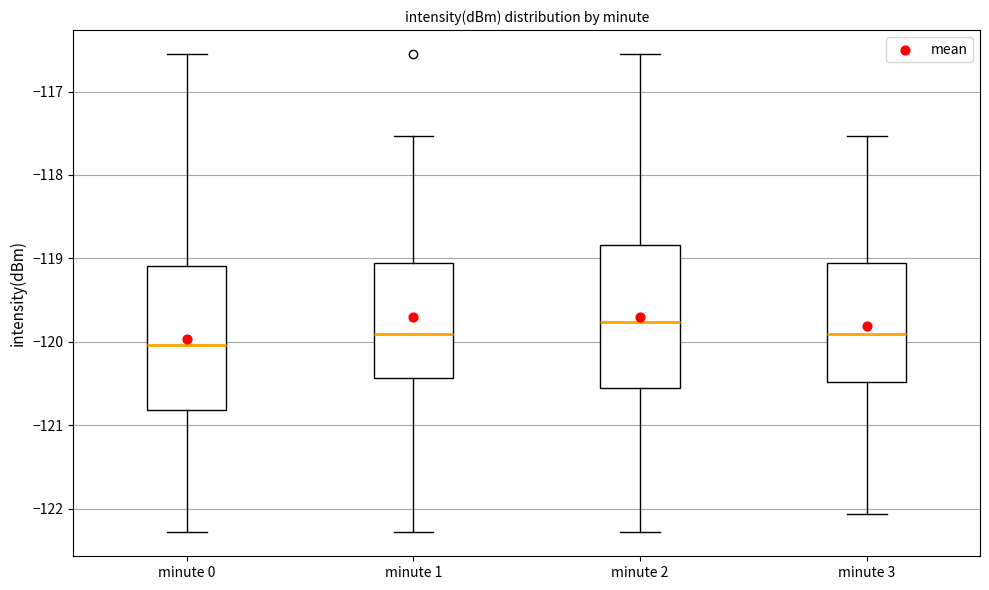

Which box has the lowest median line?

minute 0